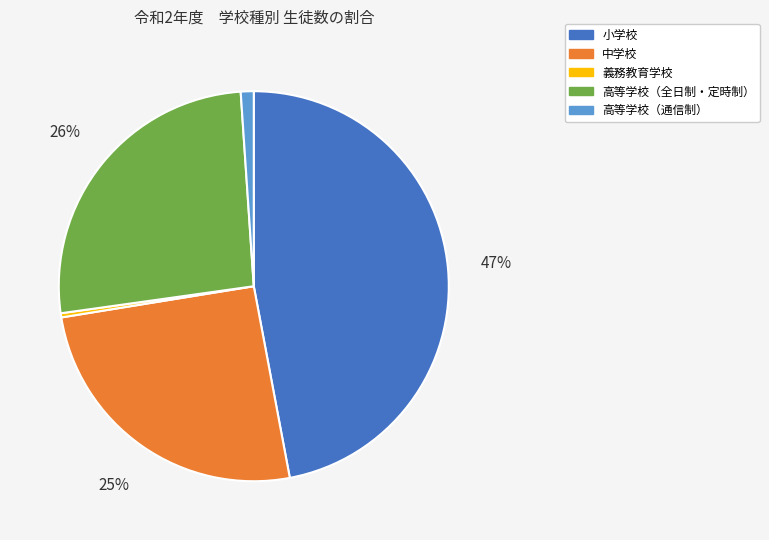

To the nearest percent, what percentage of the pie is 中学校?

25%